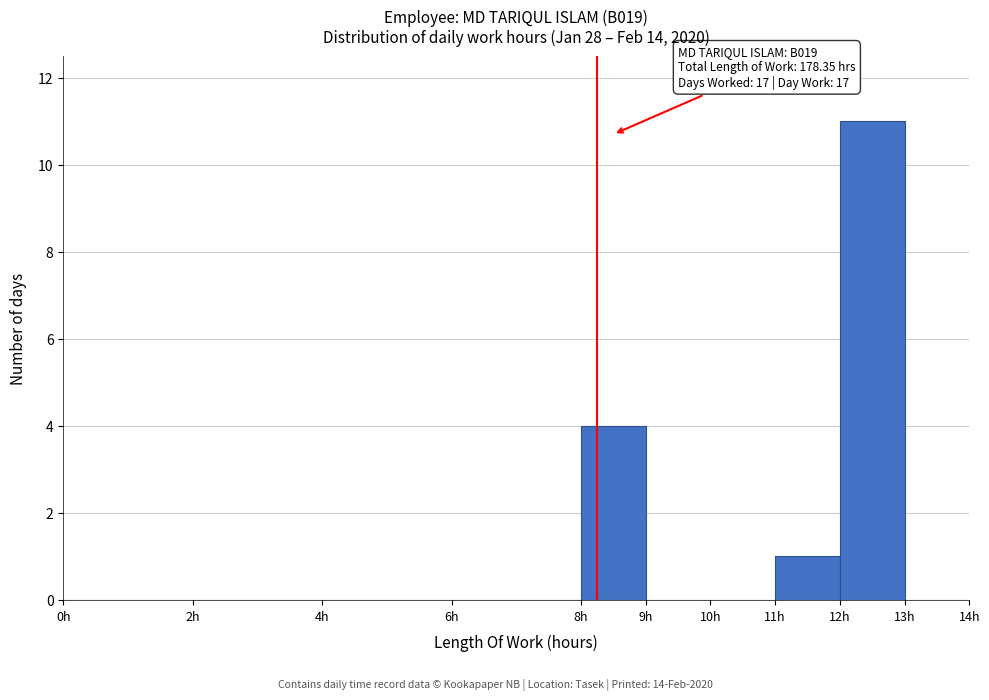

Which range on the x-axis has the tallest bar?

12 to 13